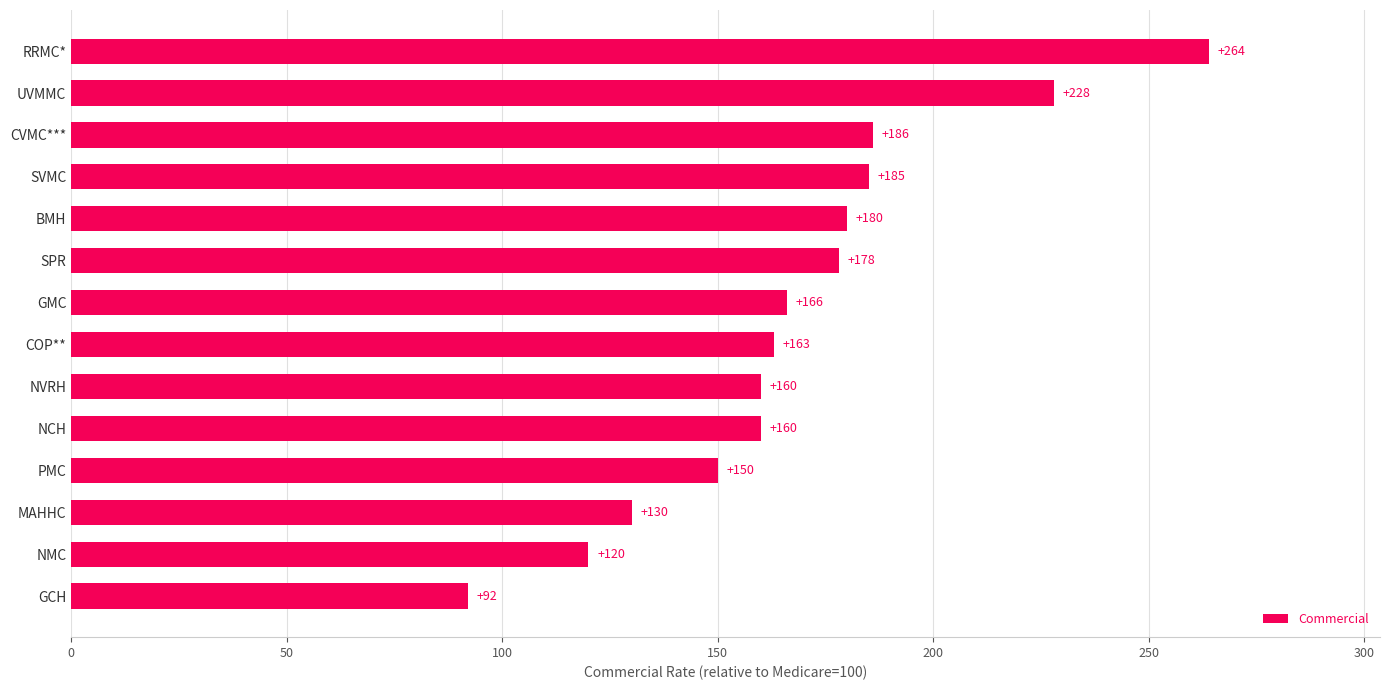

What is the smallest value displayed?

92